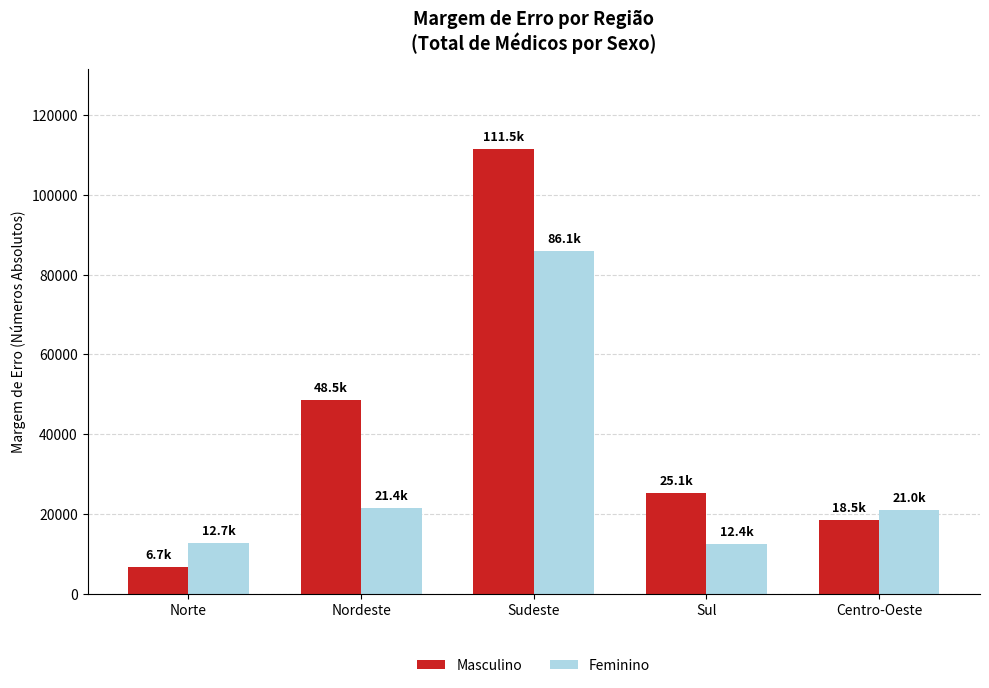

At which category is the sum across all series the highest?

Sudeste